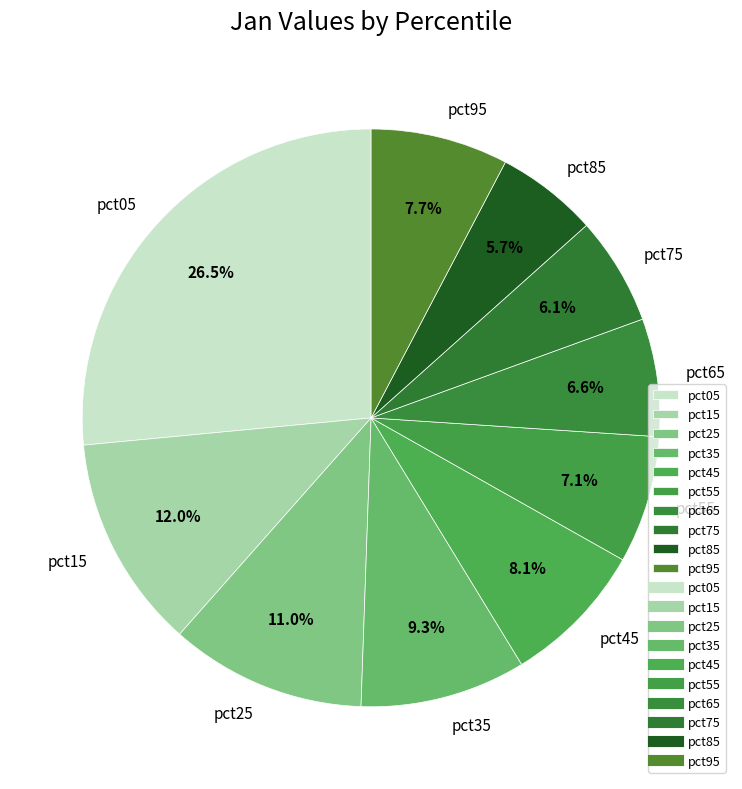

To the nearest percent, what is the difference between the pct75 and pct25 slice percentages?

5%